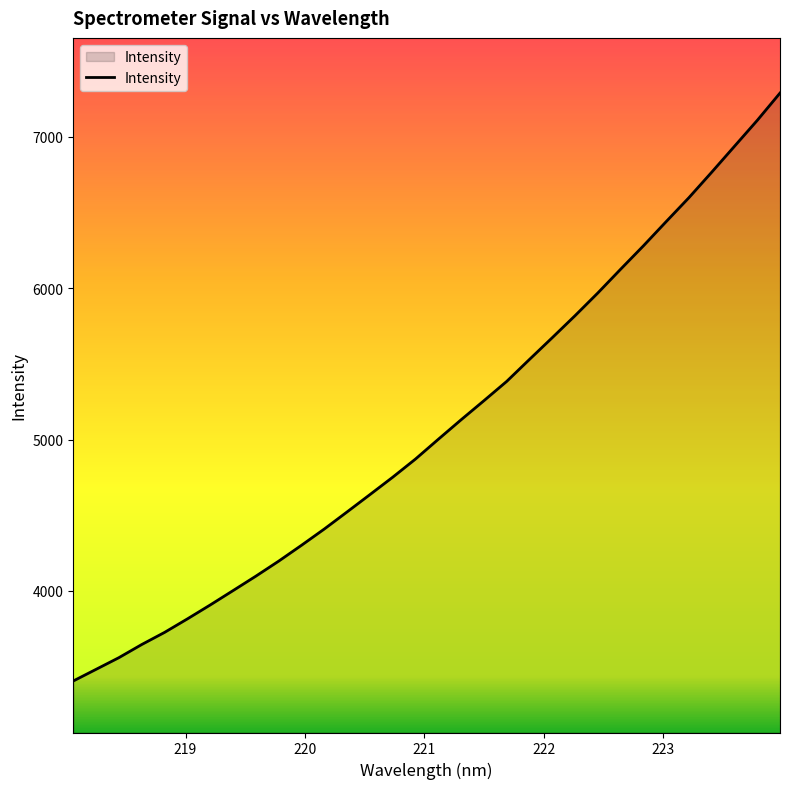

What is the greatest value displayed?

7290.2